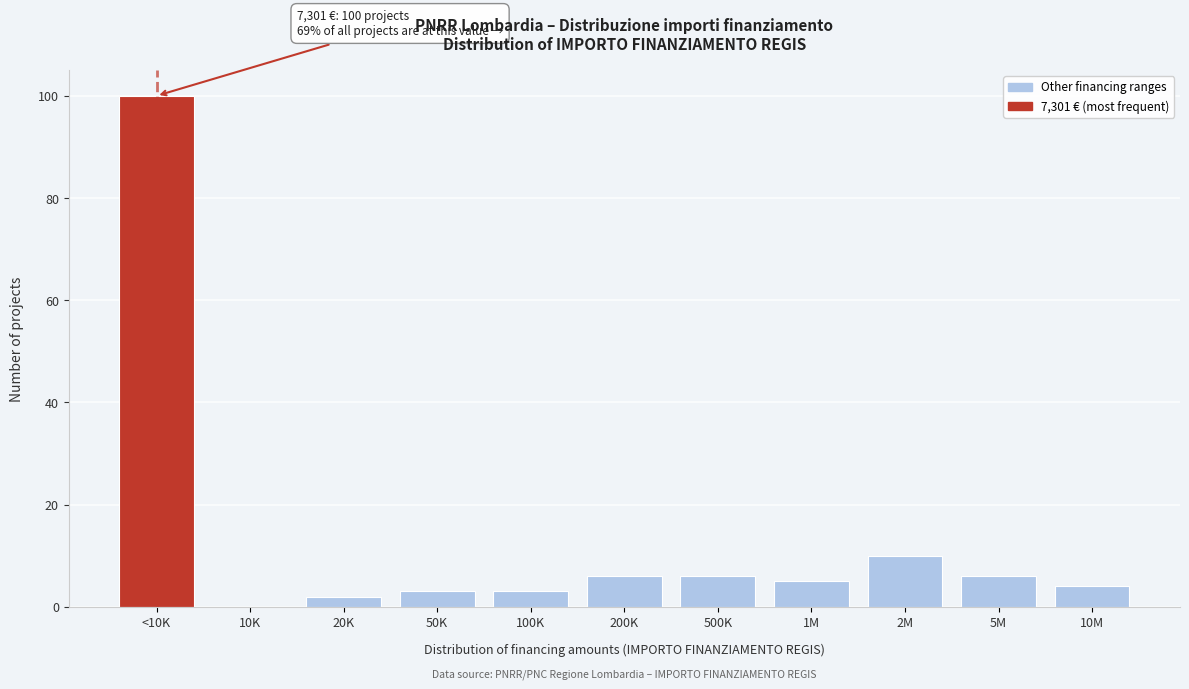

Reading left to right, what are all the values shown in this chart?

<10K=100	10K=0	20K=2	50K=3	100K=3	200K=6	500K=6	1M=5	2M=10	5M=6	10M=4